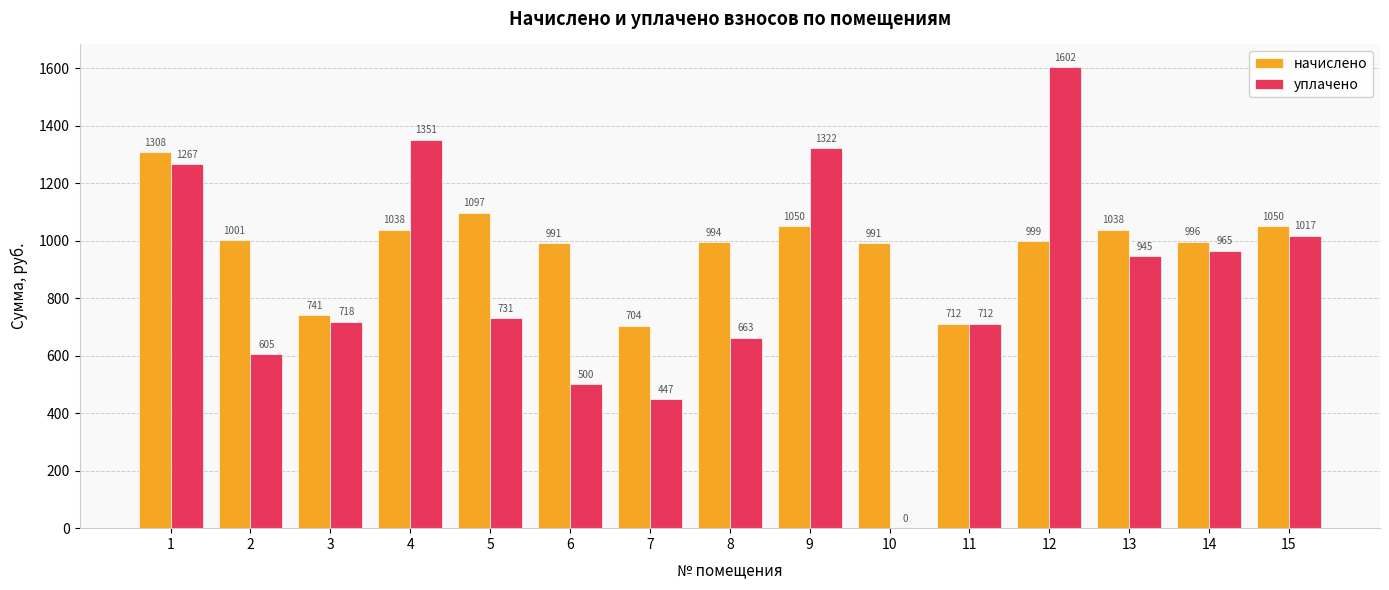

Which category has the highest value in the уплачено series?

12